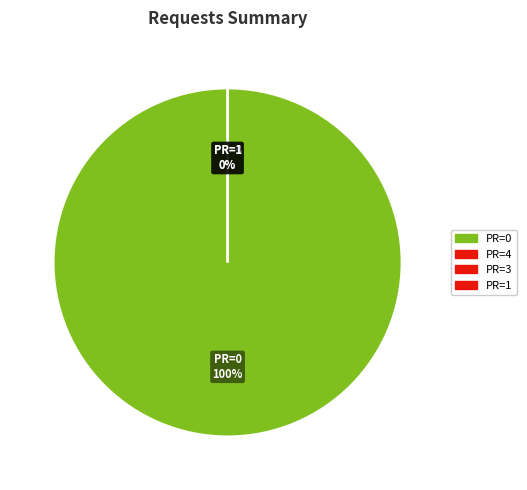

The 2016-04-17 slice represents 0% of the pie. True or false?

True